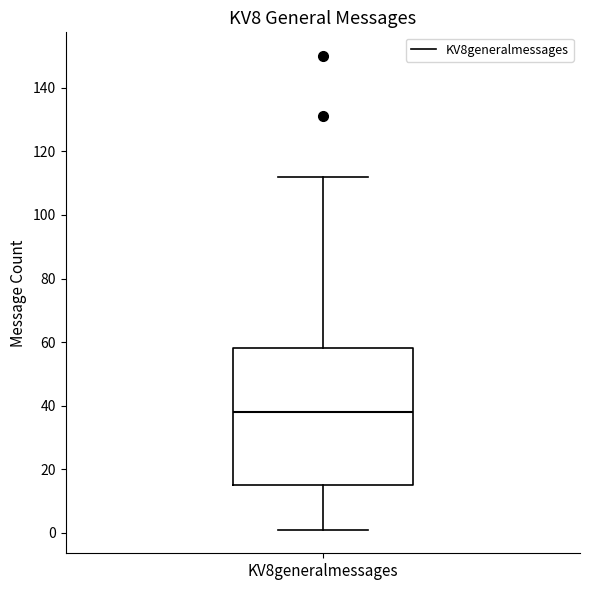

Read this box plot against the y-axis: the position of the median line, the range covered by the box, and the ends of both whiskers. The values are not printed on the chart, so give them approximately, as read against the axis.

median 38, box 16 to 58, whiskers 2 to 112